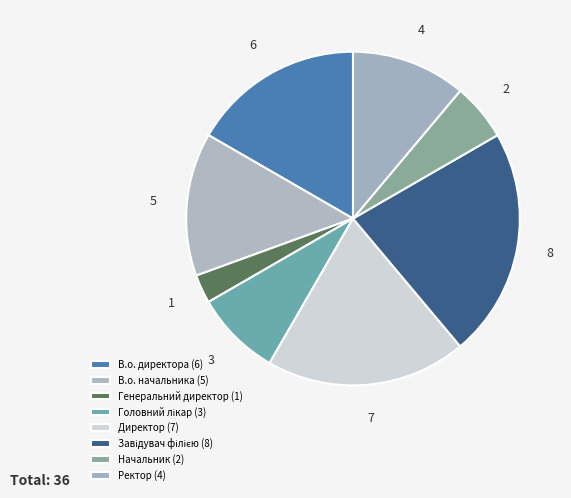

How many segments does this pie chart have?

8